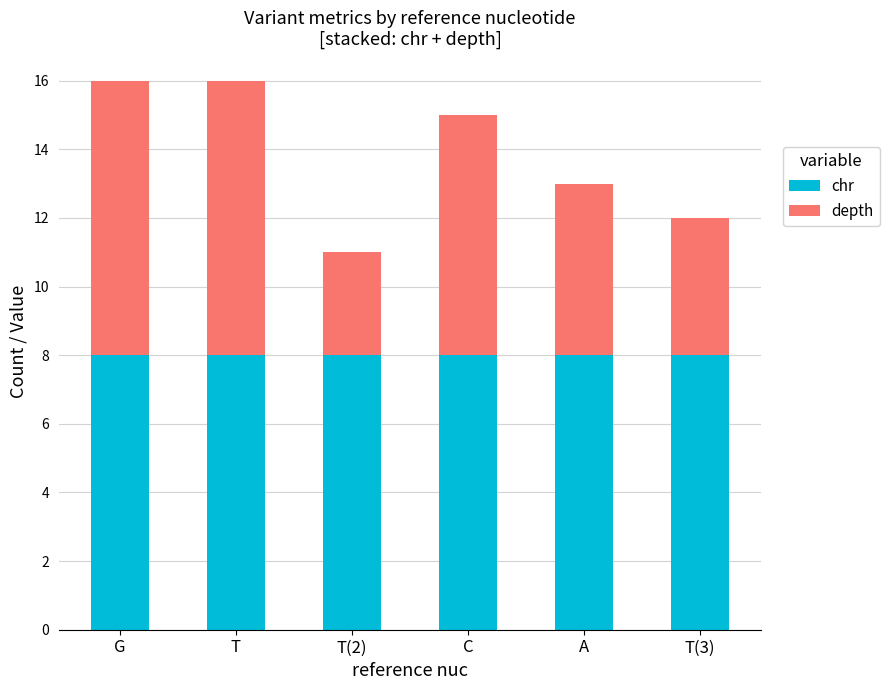

The value of chr at G is 12. True or false?

False